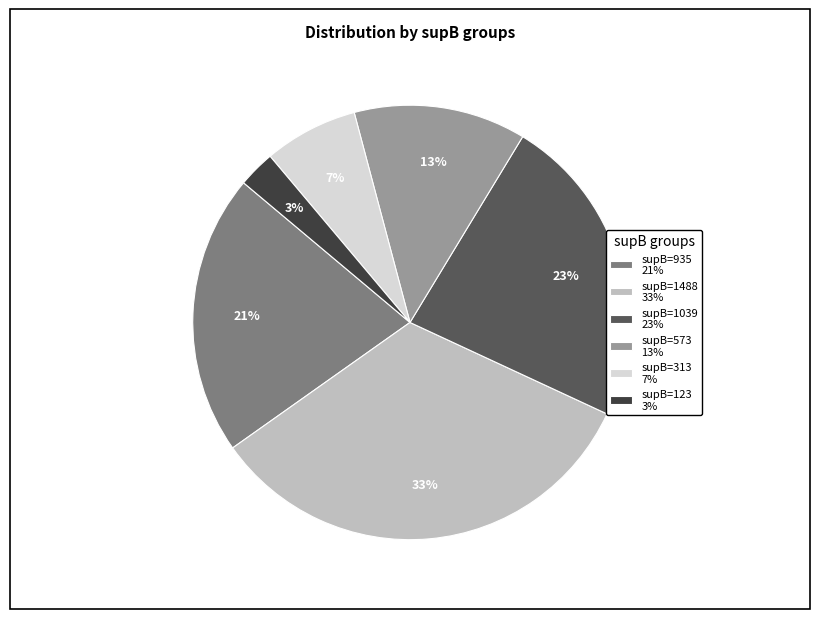

What is the ratio of the value at supB=1039 23% to the value at supB=313 7%?

3.3